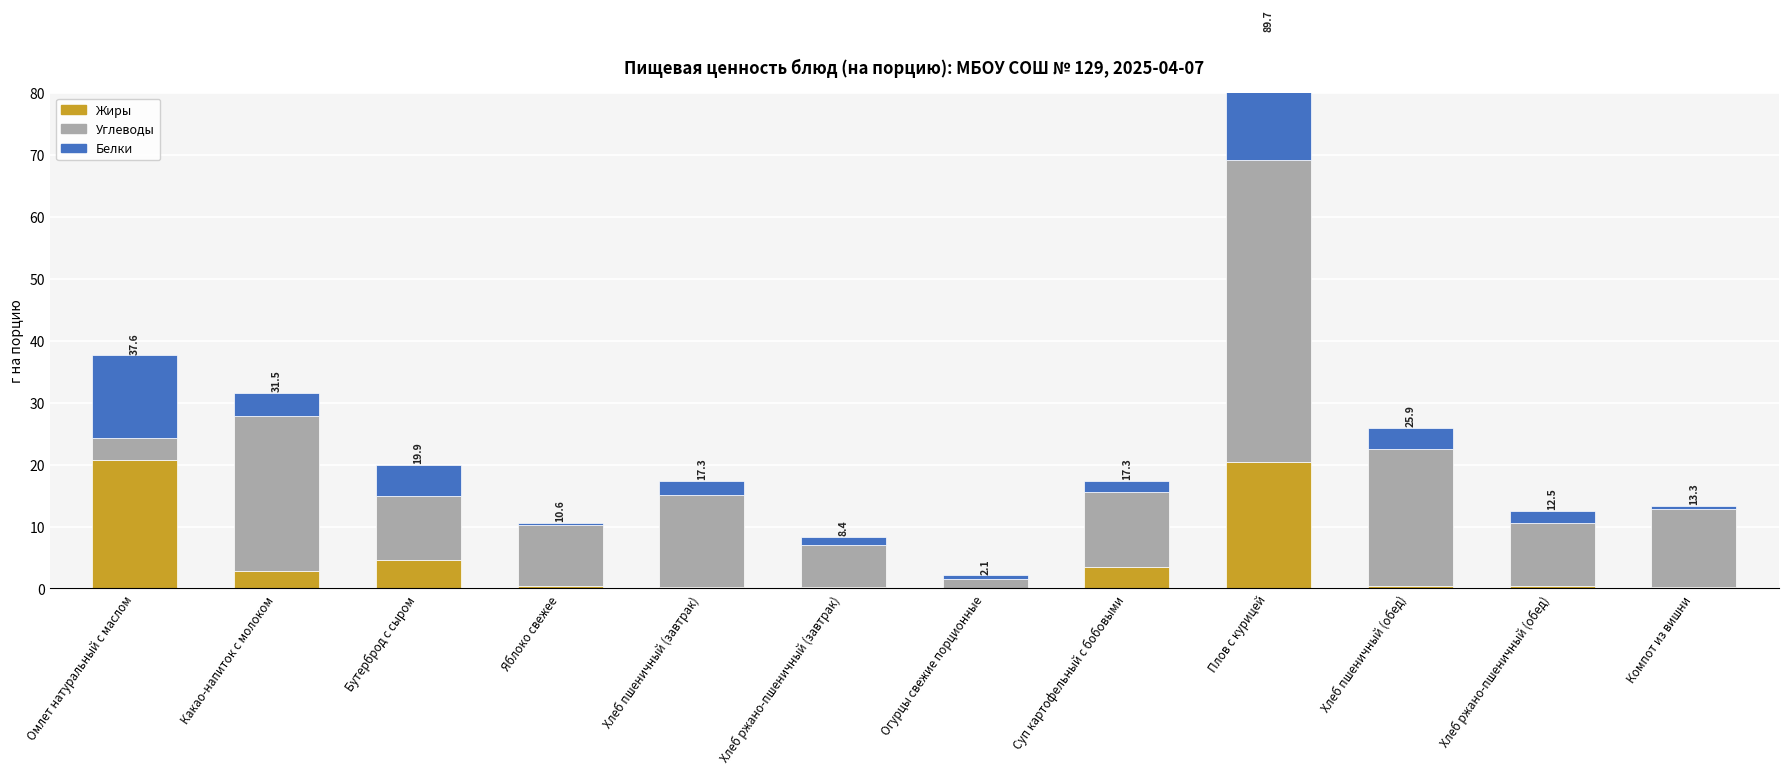

What is the spread (max minus min) of values at Компот из вишни?

12.5